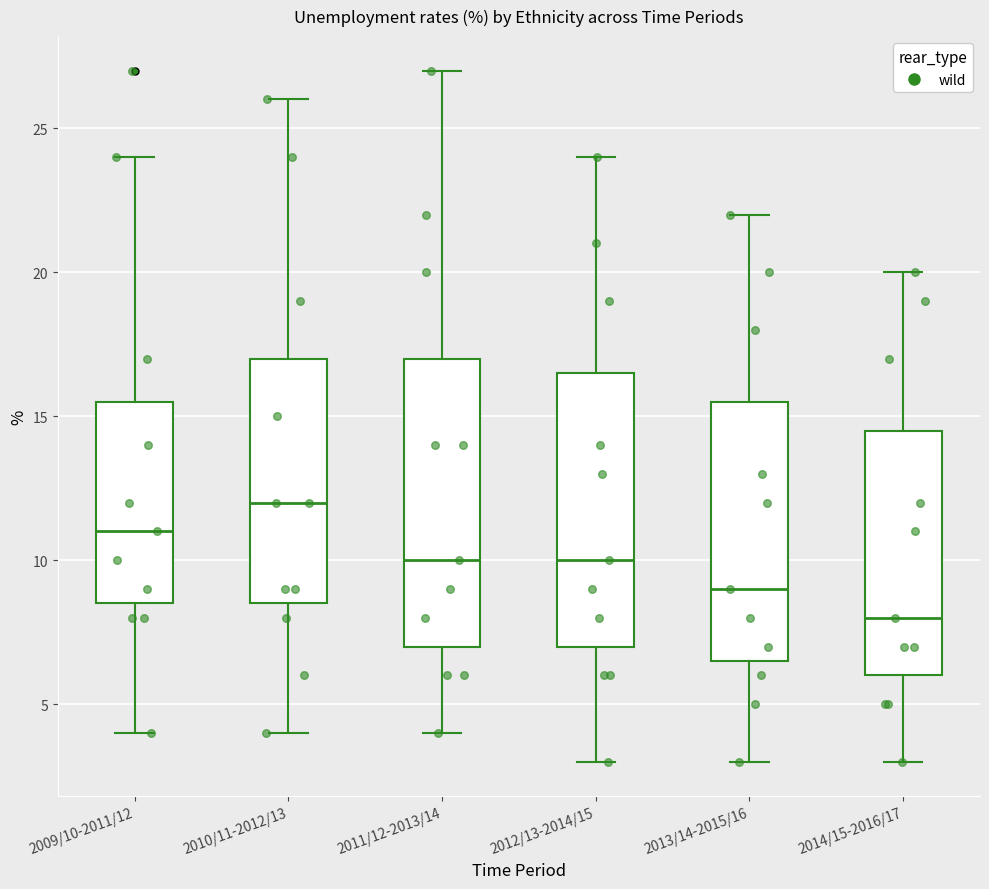

Where is the lower edge of the box for 2009/10-2011/12 on the y-axis? The values are not printed on the chart, so give them approximately, as read against the axis.

8.5